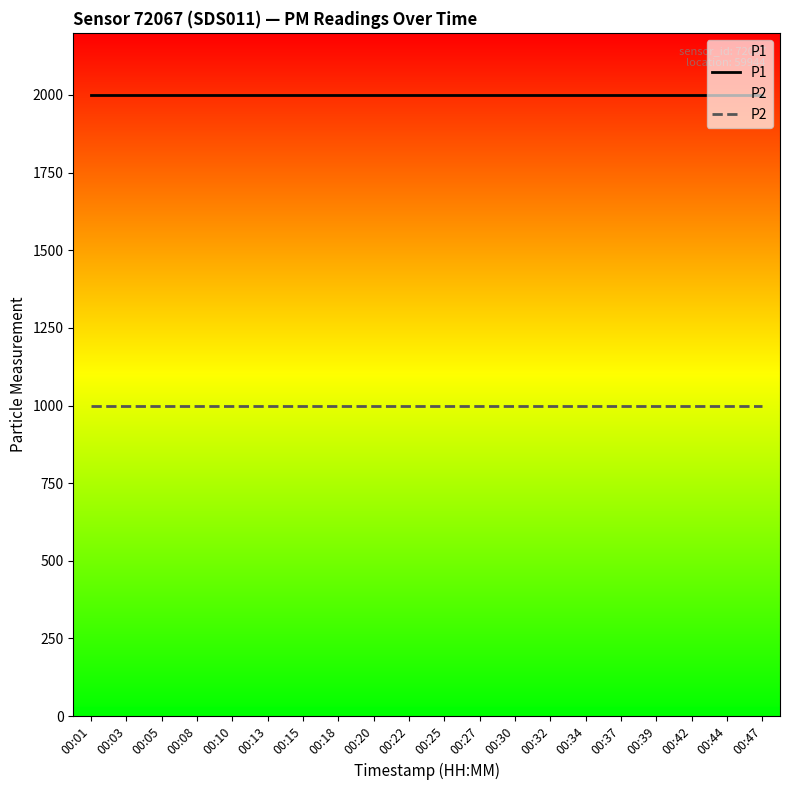

At which category does the chart reach its peak across all series?

00:01